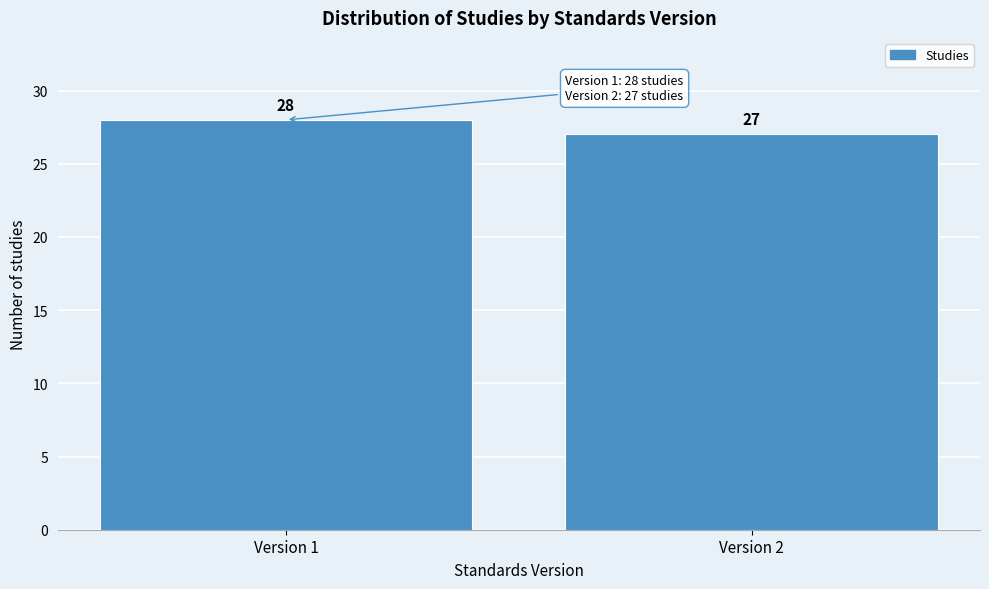

Reading right to left, transcribe all the data shown in this chart.

Version 2=27	Version 1=28